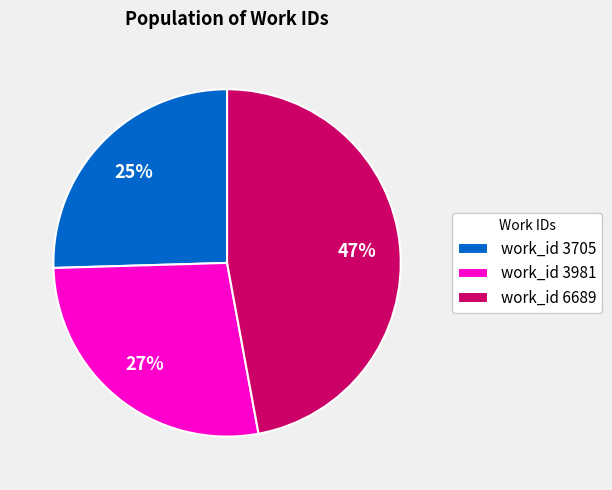

To the nearest percent, what percentage of the pie is work_id 3981?

27%